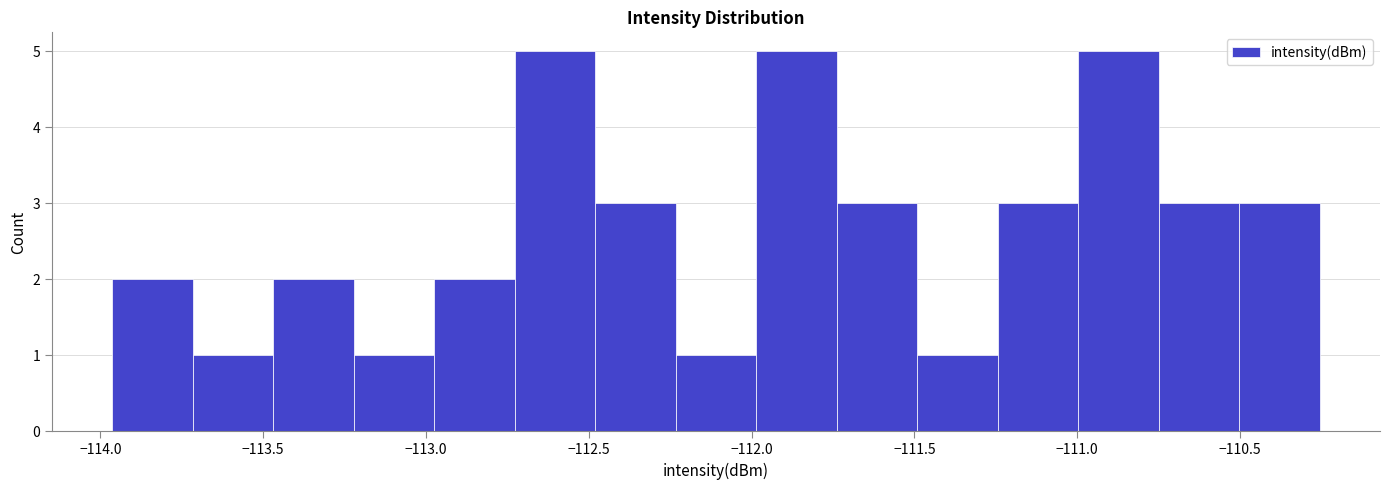

How tall is the bar that spans -110.75 to -110.50 on the x-axis? Neither the bar edges nor the heights are printed on the chart, so give them approximately, as read against the axes.

3